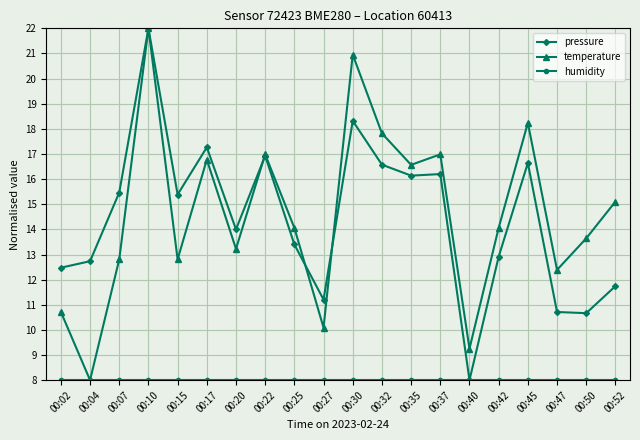

At which category is the sum across all series the highest?

00:10